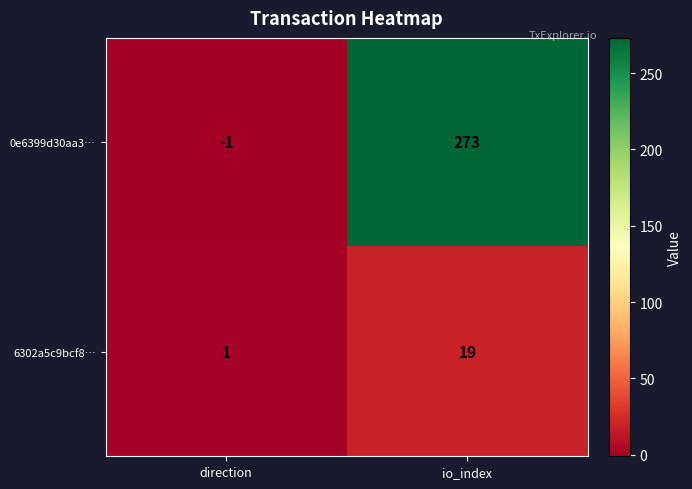

Where is 0e6399d30aa3… nearest to the value 136?

direction